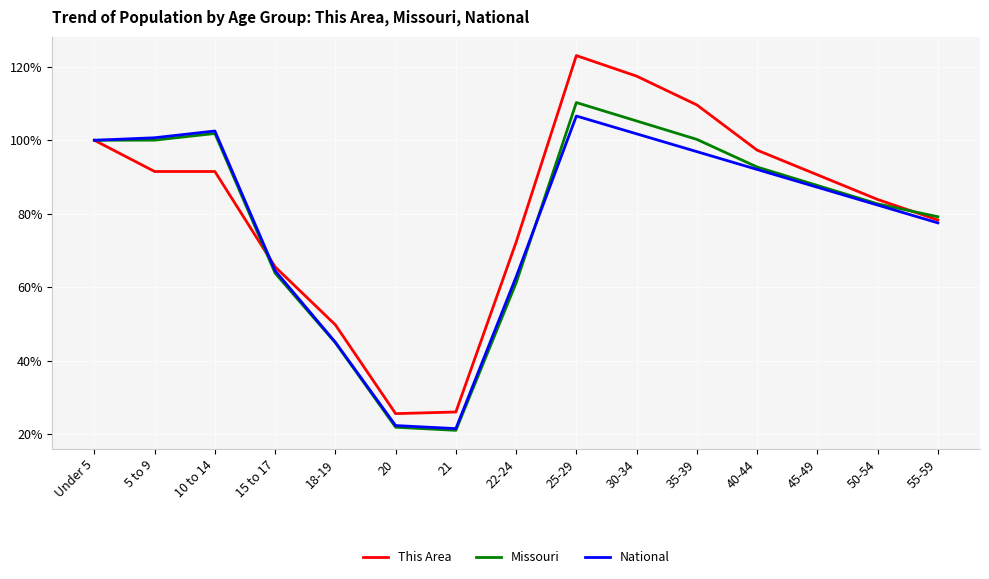

True or false: This Area has a value of 49.8 at 18-19.

True